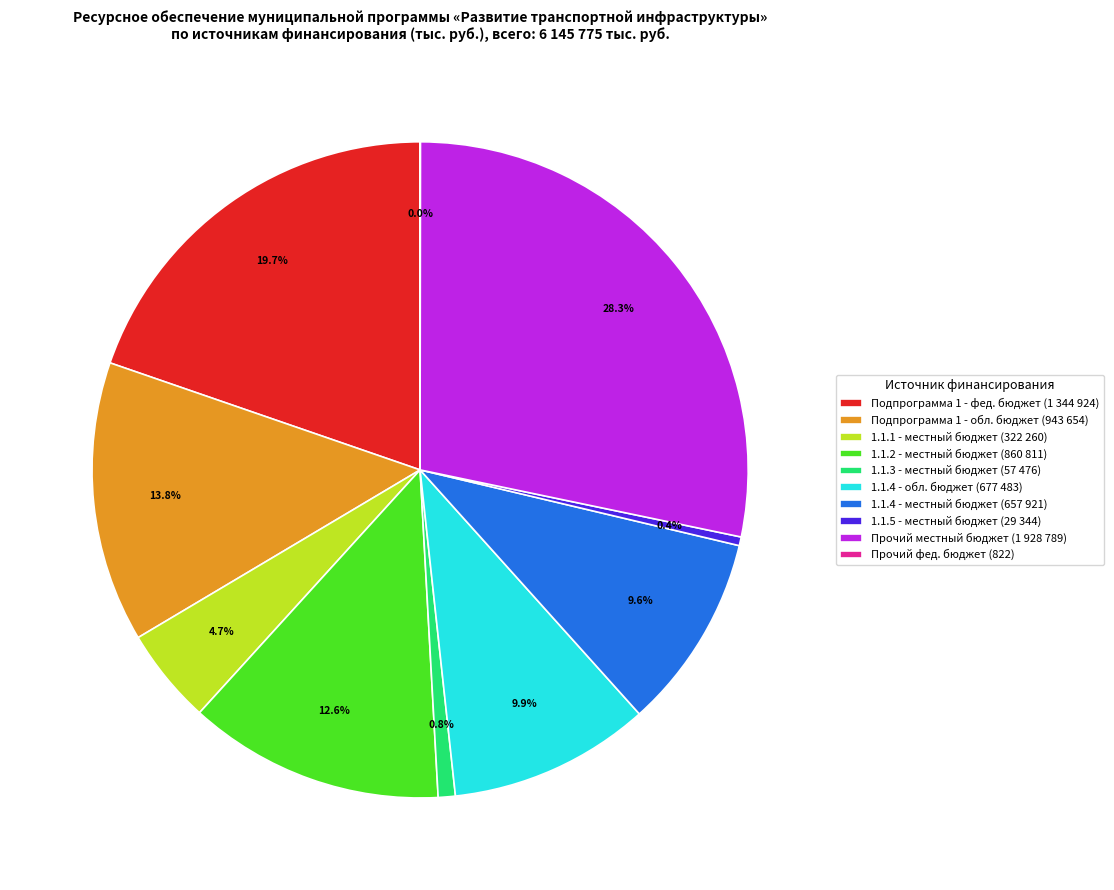

What portion of the pie excludes Подпрограмма 1 - обл. бюджет (943 654)?

86.2%